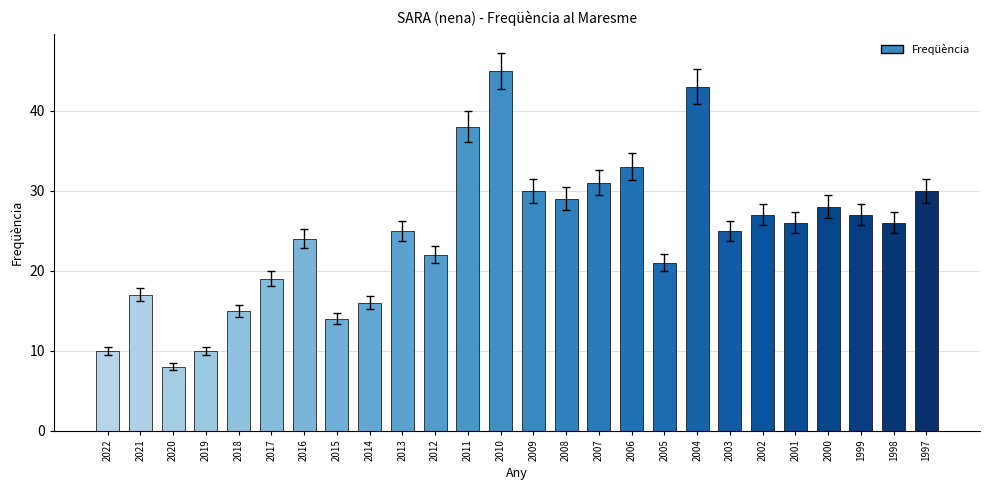

Reading left to right, list all the values displayed in this chart.

10	17	8	10	15	19	24	14	16	25	22	38	45	30	29	31	33	21	43	25	27	26	28	27	26	30